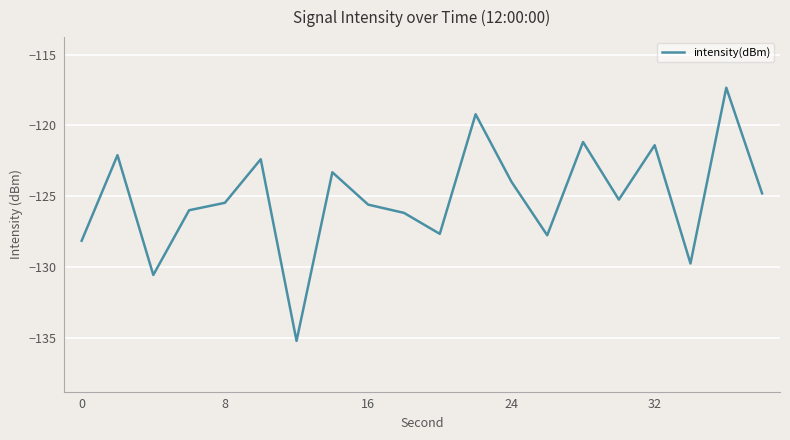

Is this an area chart (filled region under the line)?

No